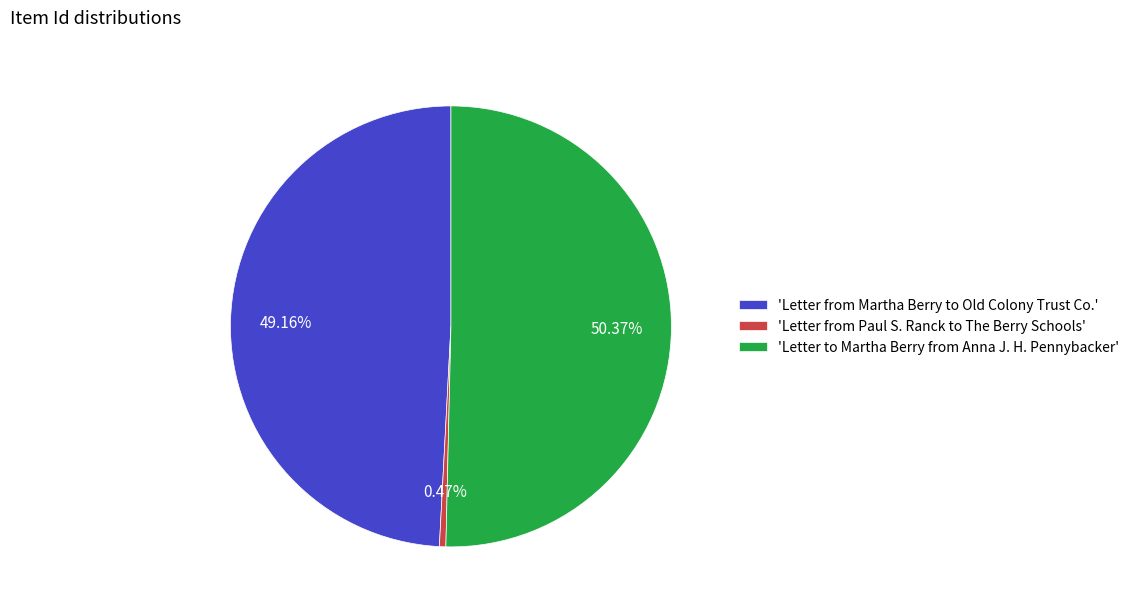

Does 'Letter from Martha Berry to Old Colony Trust Co.' account for over 50% of the chart?

No